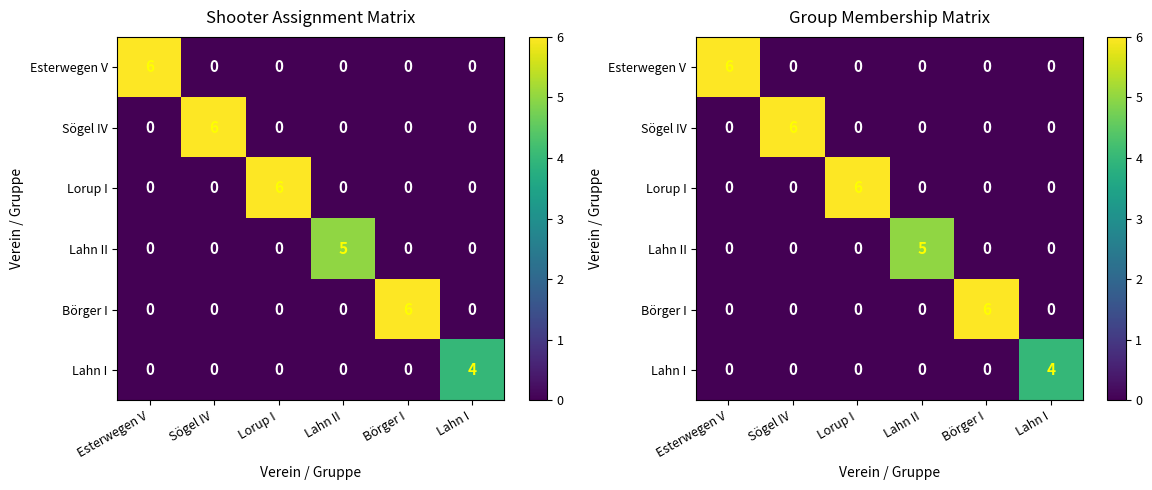

At which category is the sum across all series the highest?

Esterwegen V